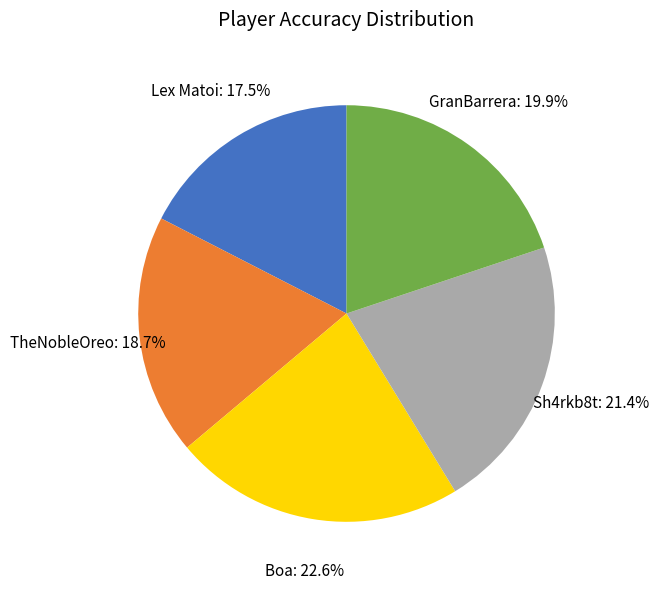

What is the largest slice in the pie chart?

Boa